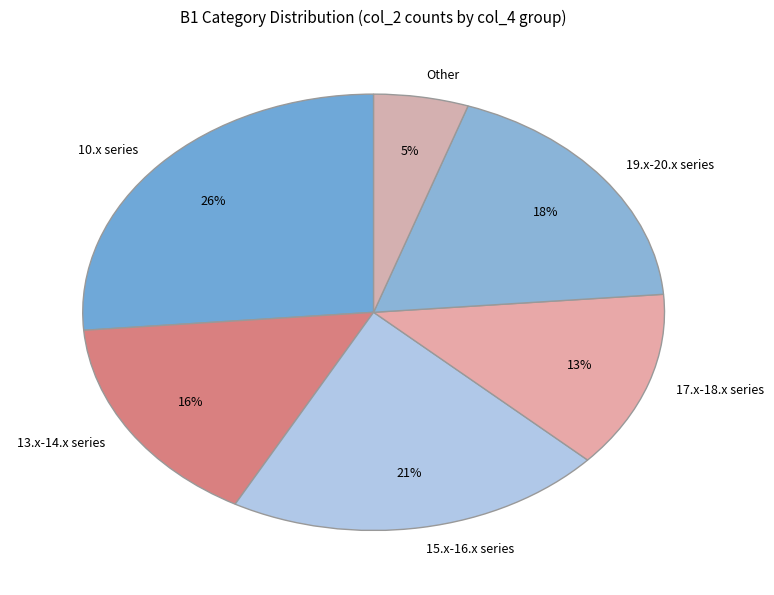

Rank the categories by value from highest to lowest.

10.x series, 15.x-16.x series, 19.x-20.x series, 13.x-14.x series, 17.x-18.x series, Other